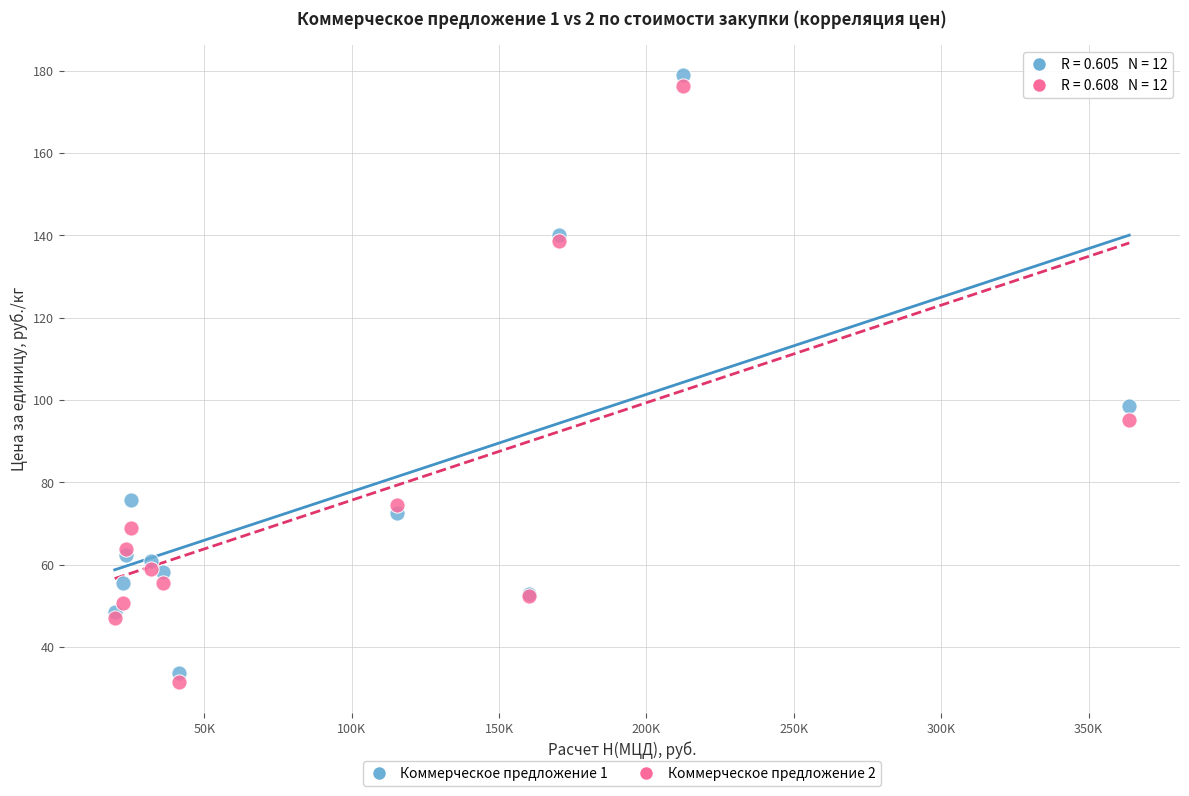

Which series has the widest spread of Y values?

Коммерческое предложение 1